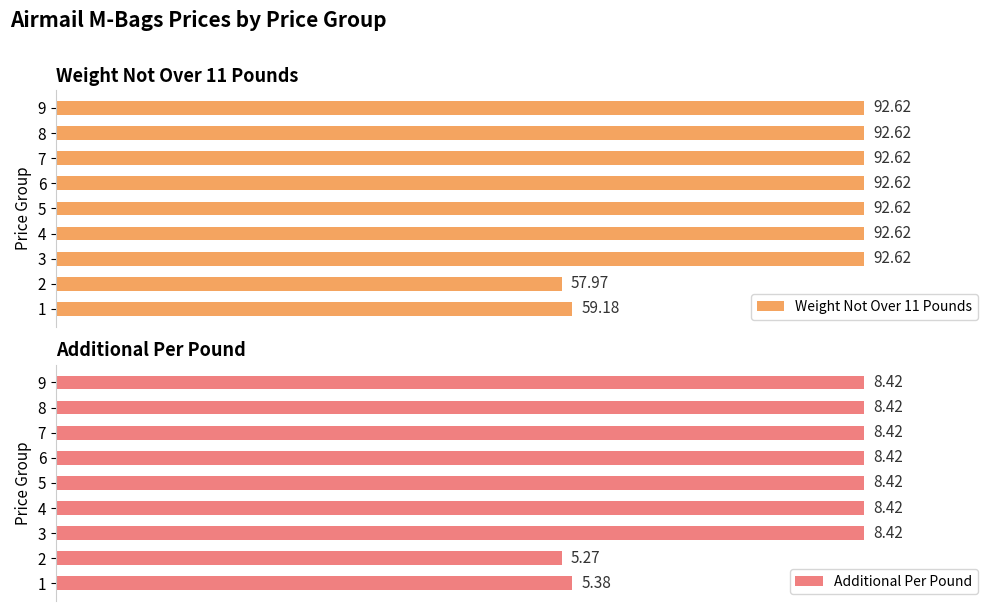

List the series in order of their peak value, highest first.

Weight Not Over 11 Pounds, Additional Per Pound